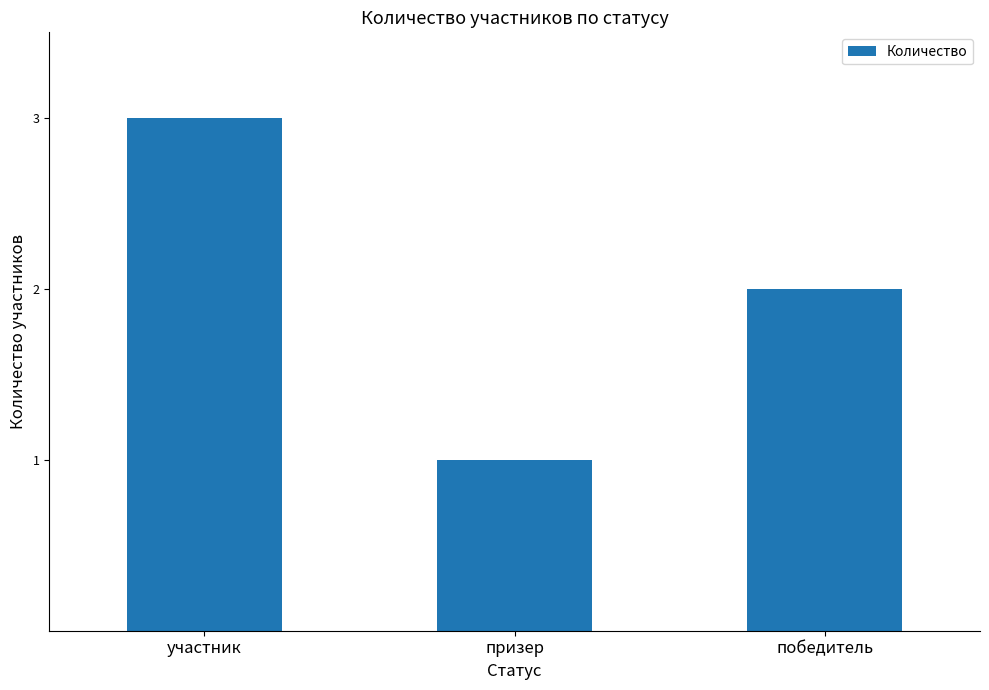

Count the number of categories in the chart.

3